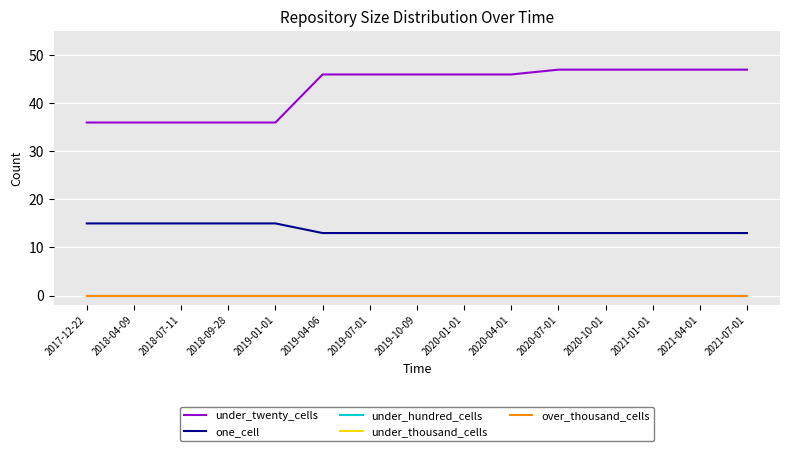

Is this an area chart (filled region under the line)?

No